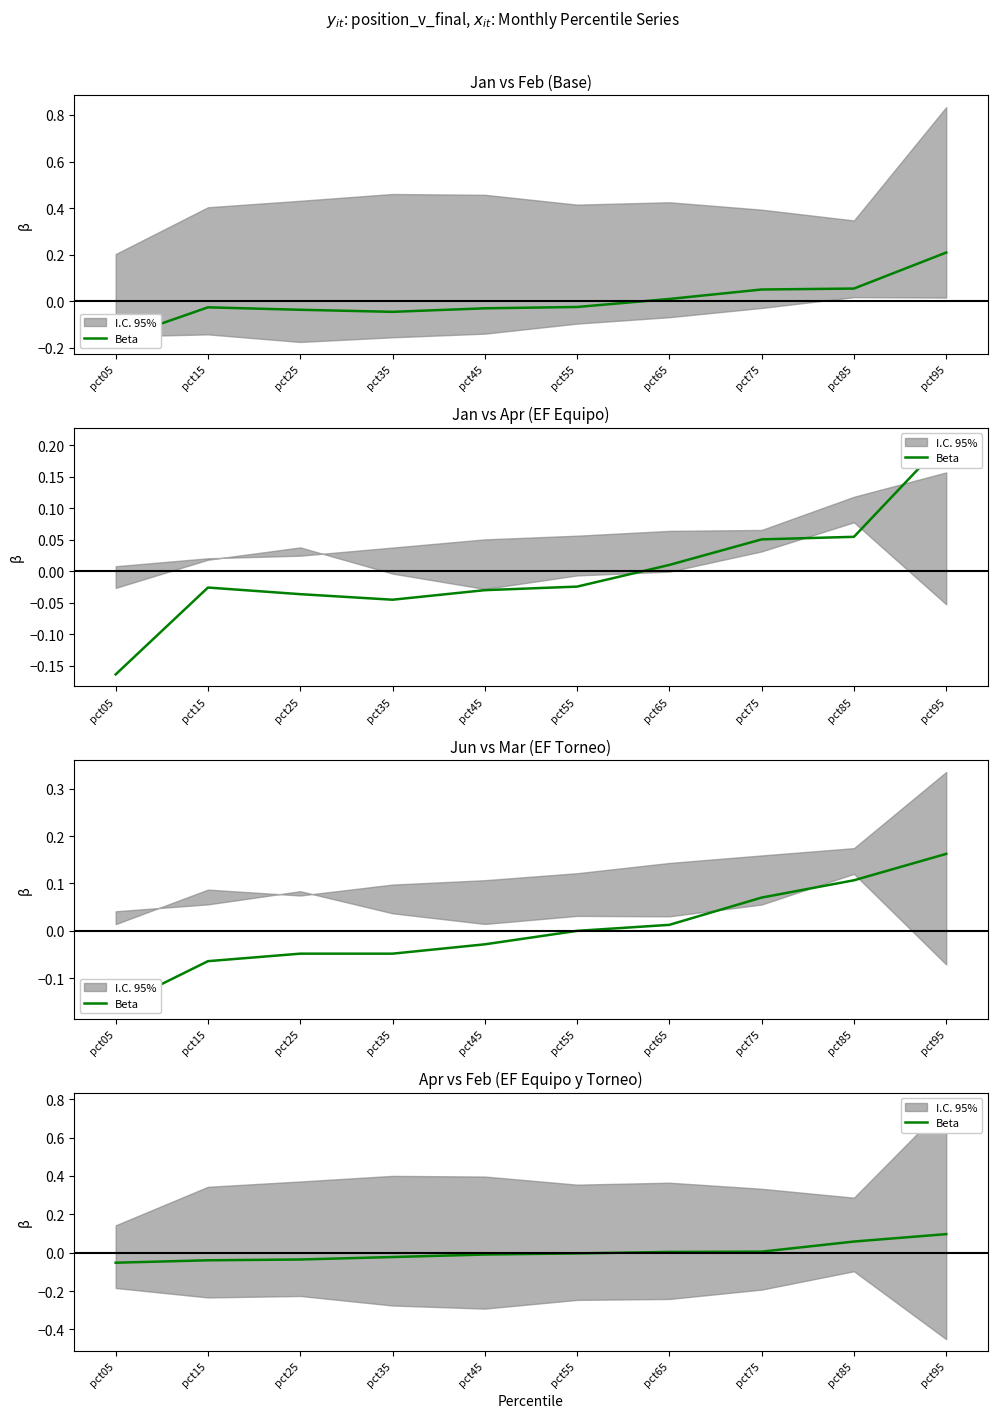

Rank the categories by value from lowest to highest.

pct05, pct15, pct25, pct35, pct45, pct55, pct65, pct75, pct85, pct95